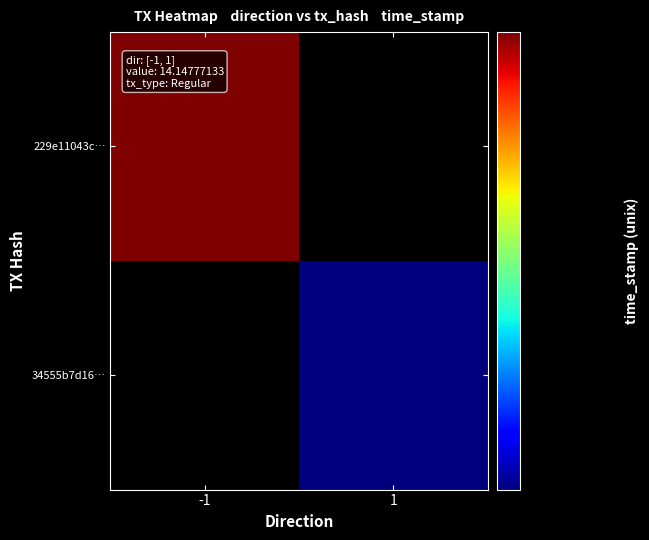

List the series in order of their peak value, lowest first.

34555b7d16…, 229e11043c…